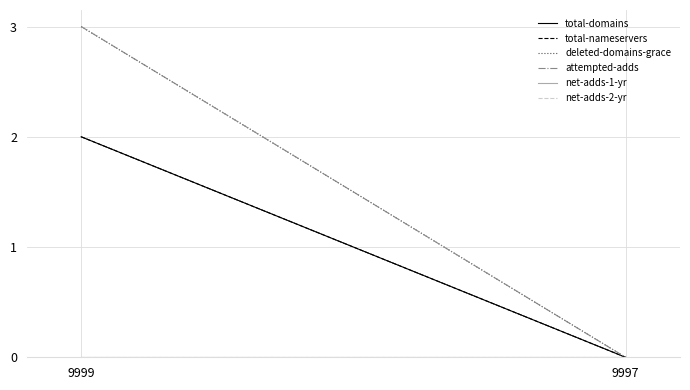

List the labels in order of total-nameservers value, smallest first.

9997, 9999